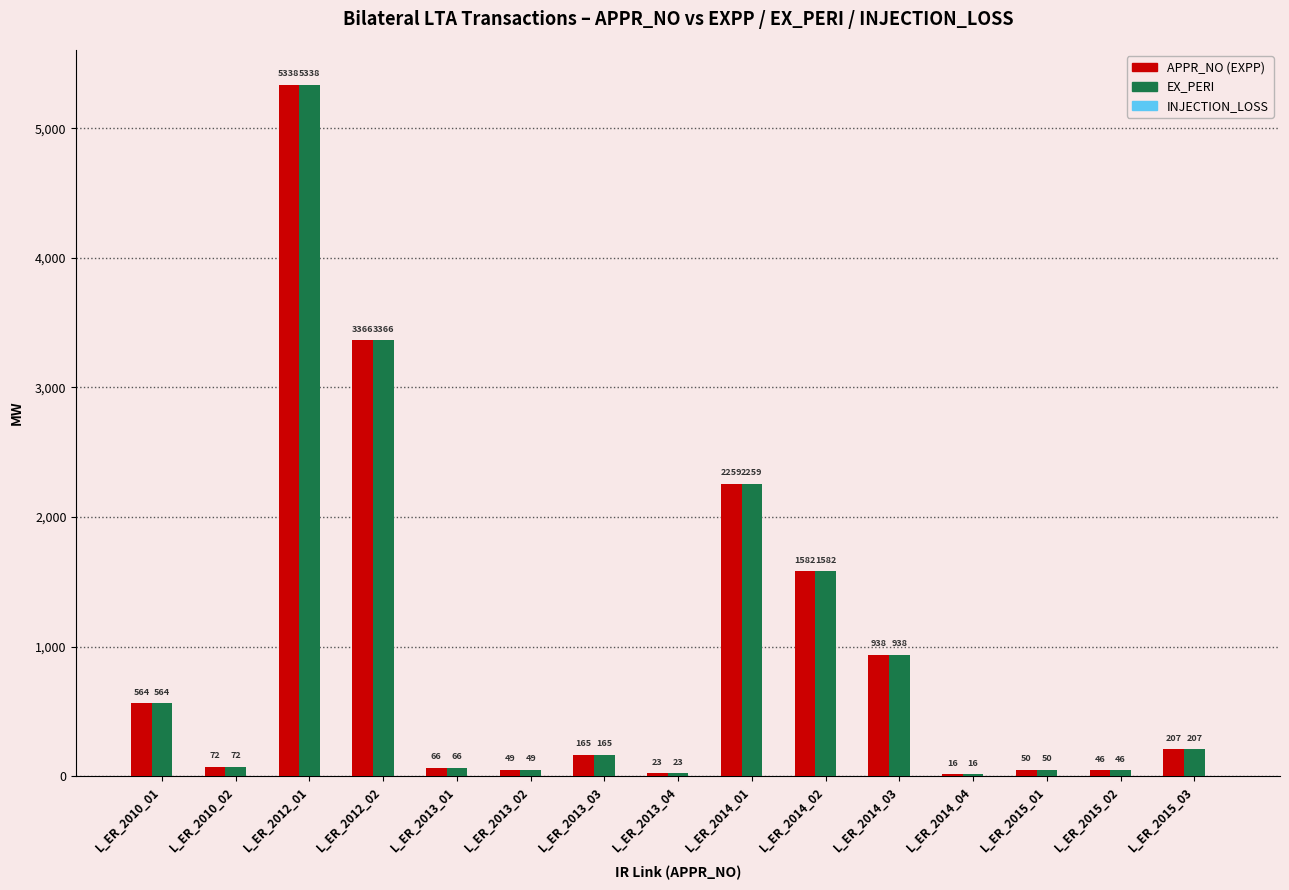

What is the sum of all APPR_NO (EXPP) values?

14740.7